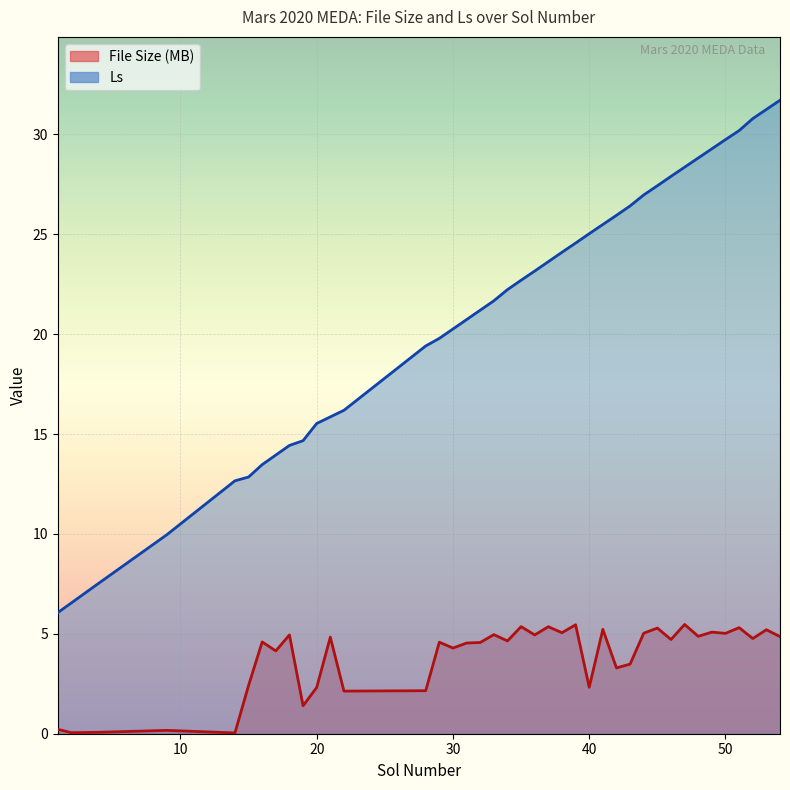

In File Size (MB), how many points are higher than both neighbors (excluding endpoints)?

15